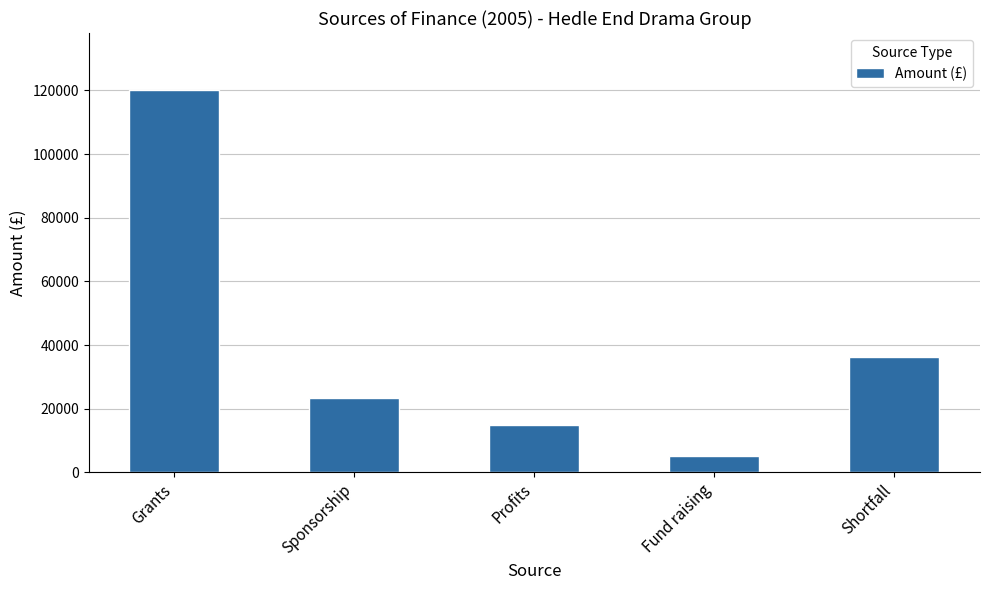

What is the difference between the maximum and minimum values?

114700